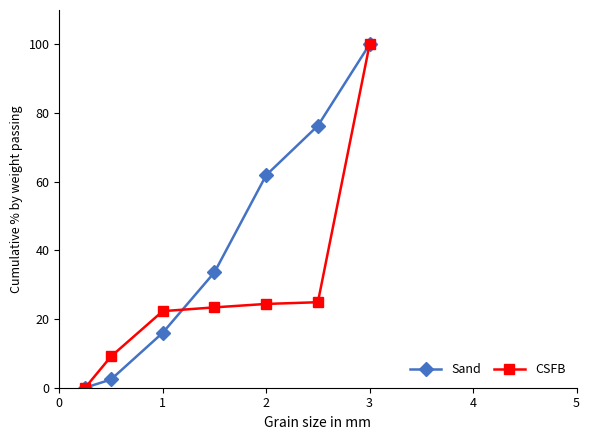

List the series in order of their overall mean, lowest first.

CSFB, Sand